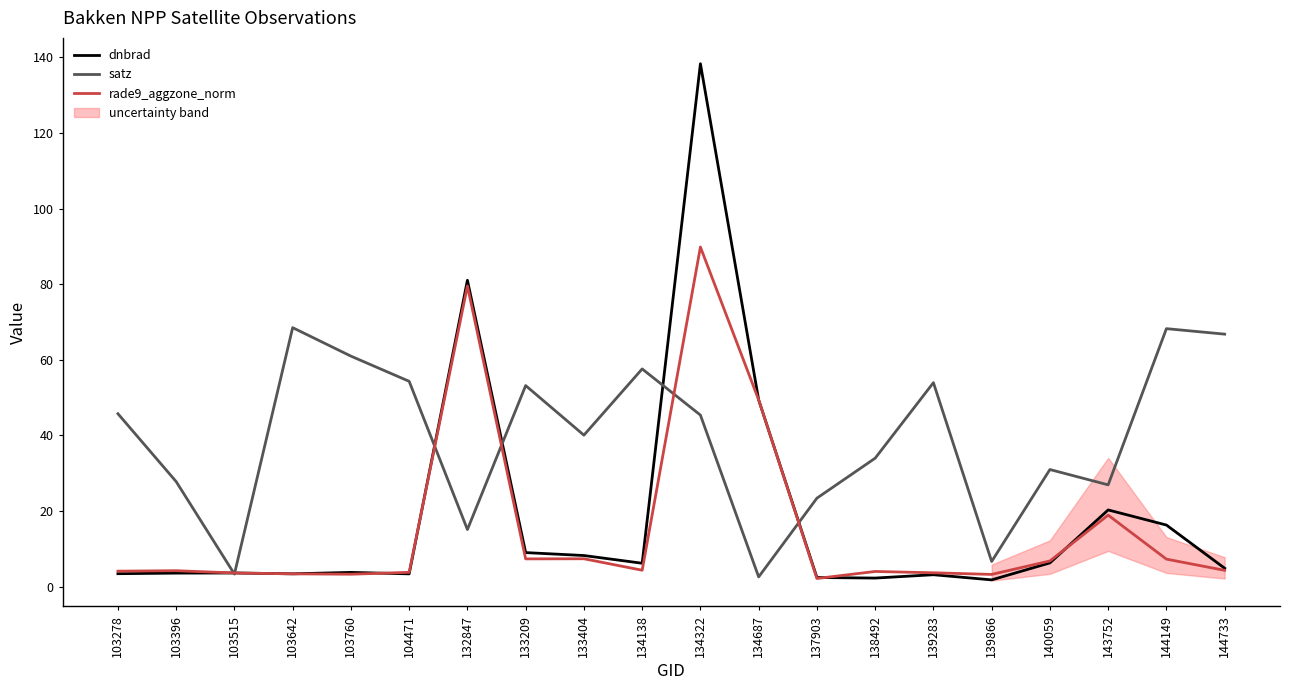

How many times do dnbrad and rade9_aggzone_norm cross each other?

5